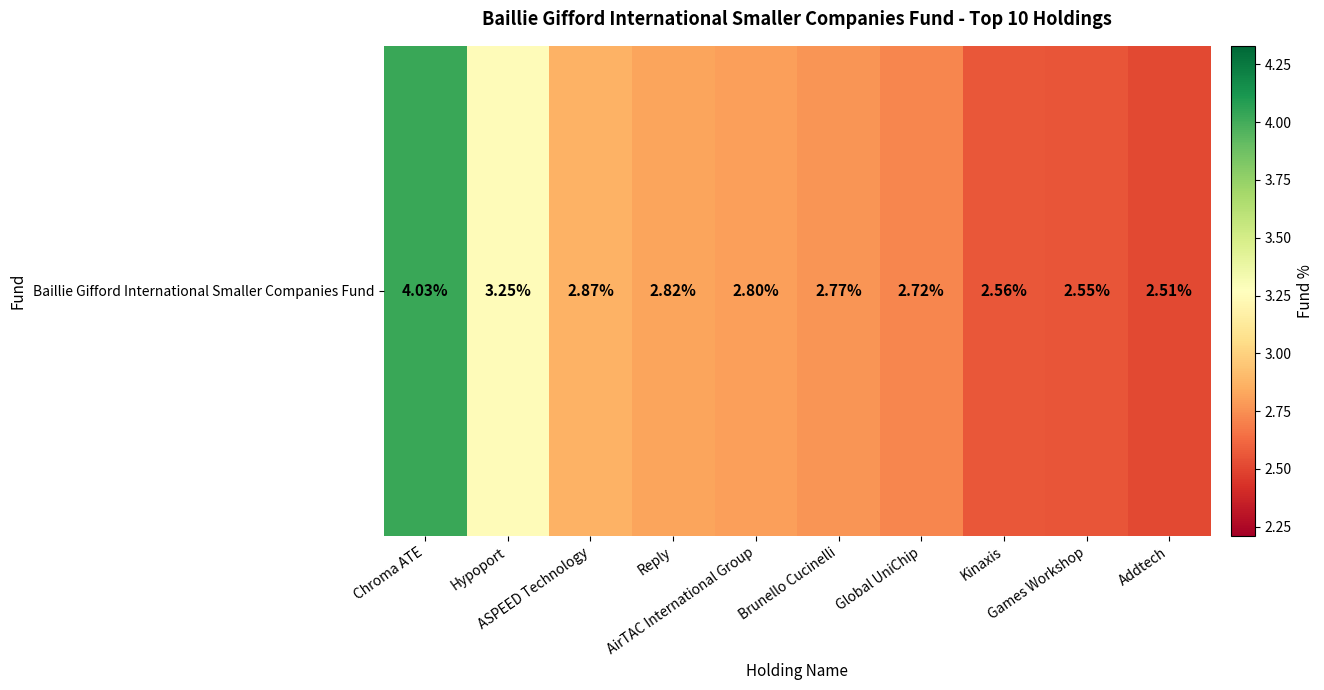

Rank the categories by value from highest to lowest.

Chroma ATE, Hypoport, ASPEED Technology, Reply, AirTAC International Group, Brunello Cucinelli, Global UniChip, Kinaxis, Games Workshop, Addtech